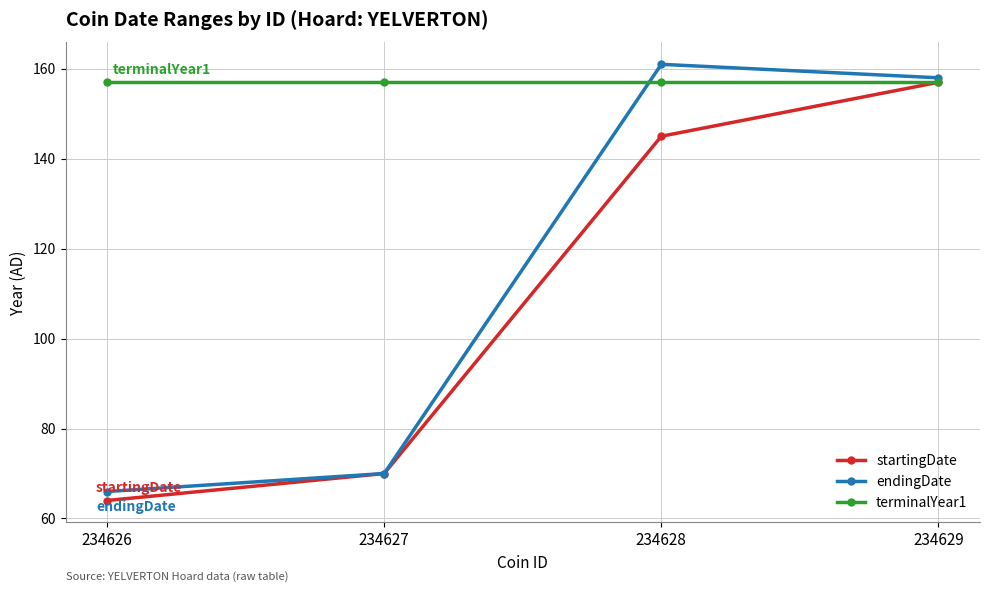

Which series has the widest spread of values?

endingDate